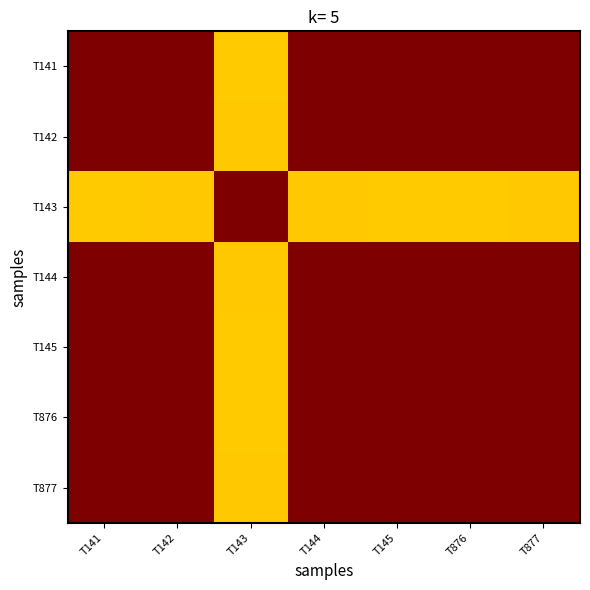

Reading right to left, list all the values displayed in this chart.

T141: T877=1.0	T876=1.0	T145=1.0	T144=1.0	T143=0.7	T142=1.0	T141=1.0
T142: T877=1.0	T876=1.0	T145=1.0	T144=1.0	T143=0.7	T142=1.0	T141=1.0
T143: T877=0.7	T876=0.7	T145=0.7	T144=0.7	T143=1.0	T142=0.7	T141=0.7
T144: T877=1.0	T876=1.0	T145=1.0	T144=1.0	T143=0.7	T142=1.0	T141=1.0
T145: T877=1.0	T876=1.0	T145=1.0	T144=1.0	T143=0.7	T142=1.0	T141=1.0
T876: T877=1.0	T876=1.0	T145=1.0	T144=1.0	T143=0.7	T142=1.0	T141=1.0
T877: T877=1.0	T876=1.0	T145=1.0	T144=1.0	T143=0.7	T142=1.0	T141=1.0